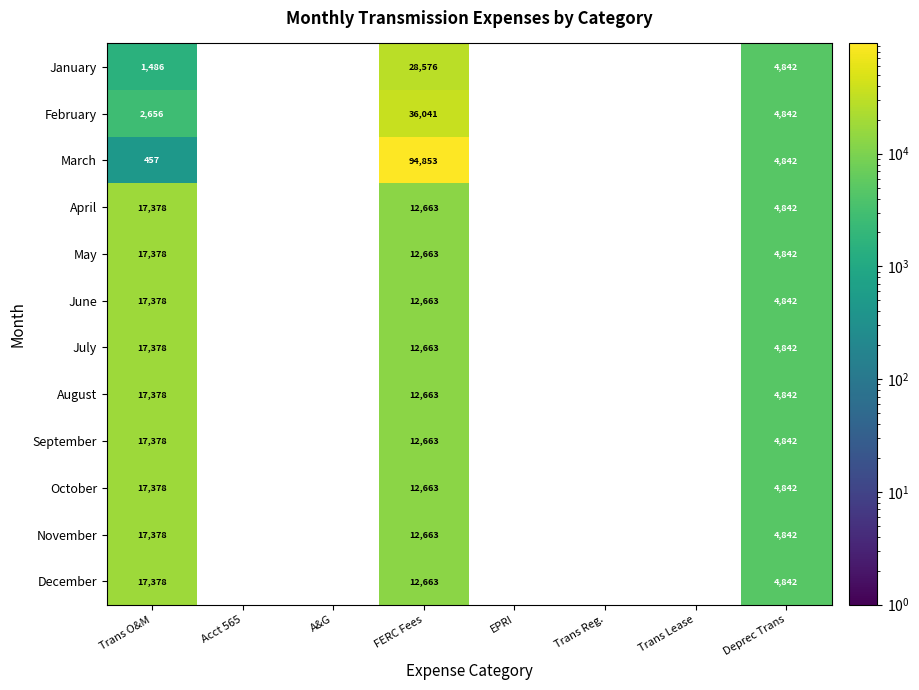

Count the number of categories in the chart.

8